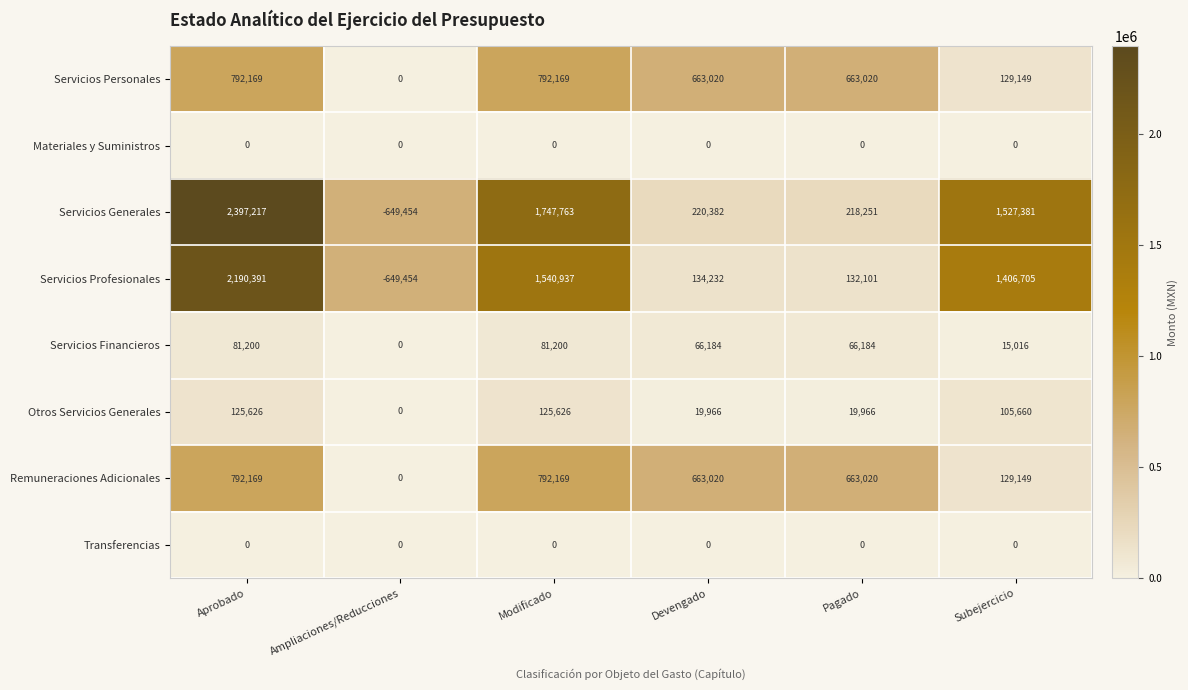

At which category is the sum across all series the highest?

Aprobado